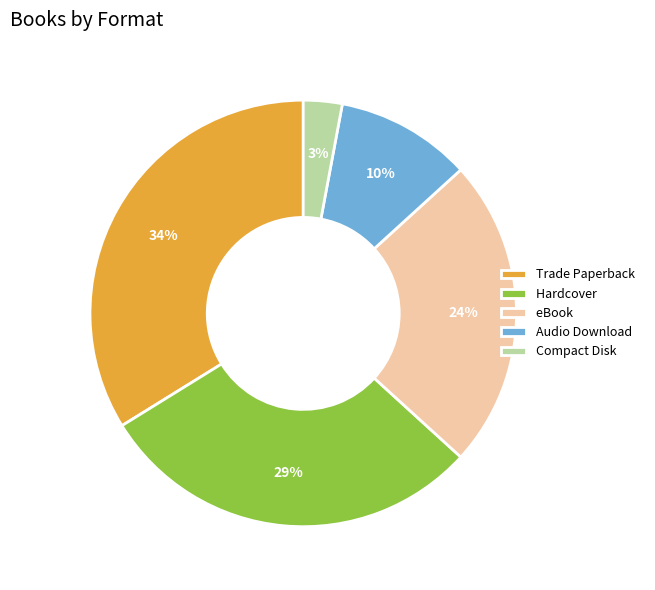

Do Audio Download and Trade Paperback together represent more than half of the pie?

No